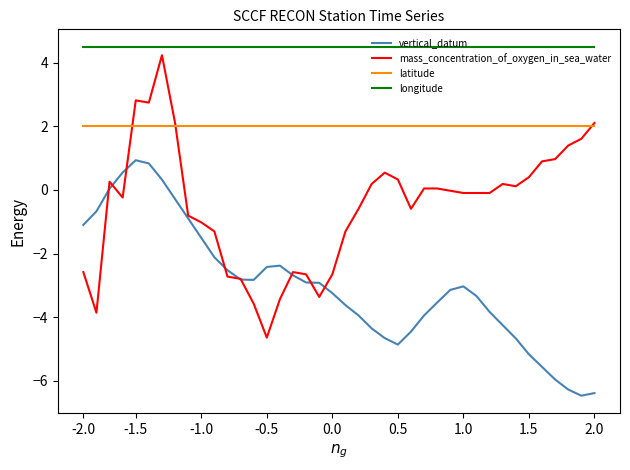

Which series has the widest spread of values?

mass_concentration_of_oxygen_in_sea_water